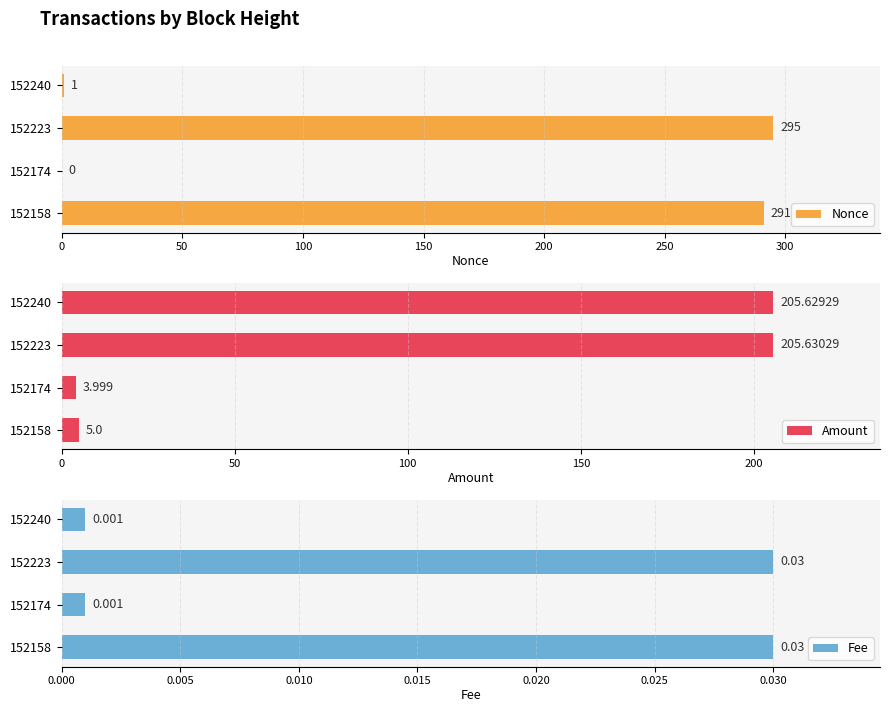

Which category has the highest value in the Nonce series?

152223